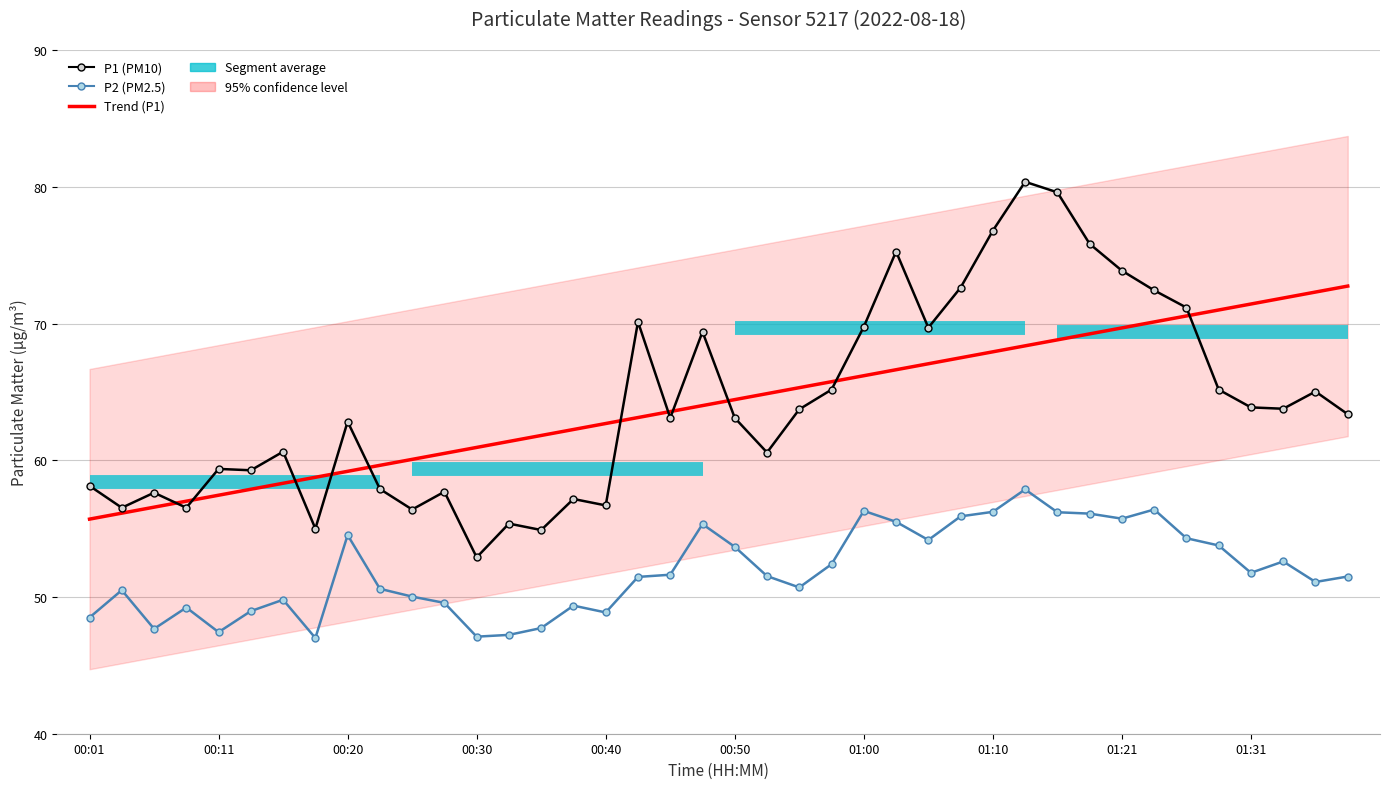

How many values in the P2 series are below 51?

17